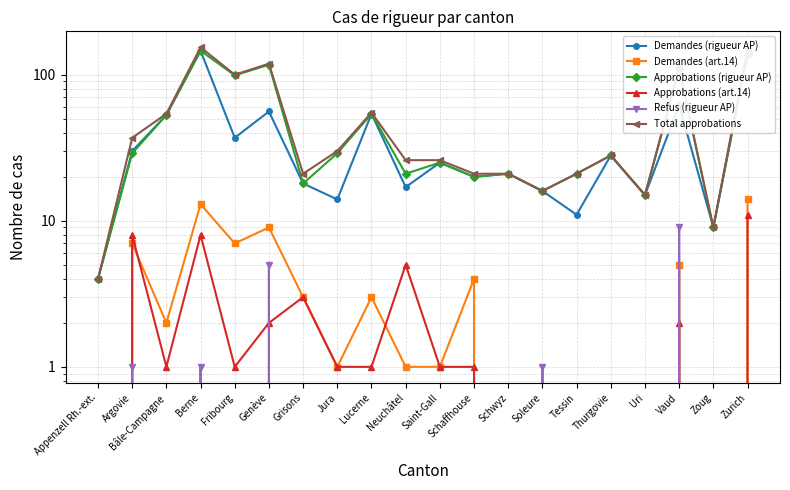

What are all the series names shown in the legend?

Demandes (rigueur AP), Demandes (art.14), Approbations (rigueur AP), Approbations (art.14), Refus (rigueur AP), Total approbations